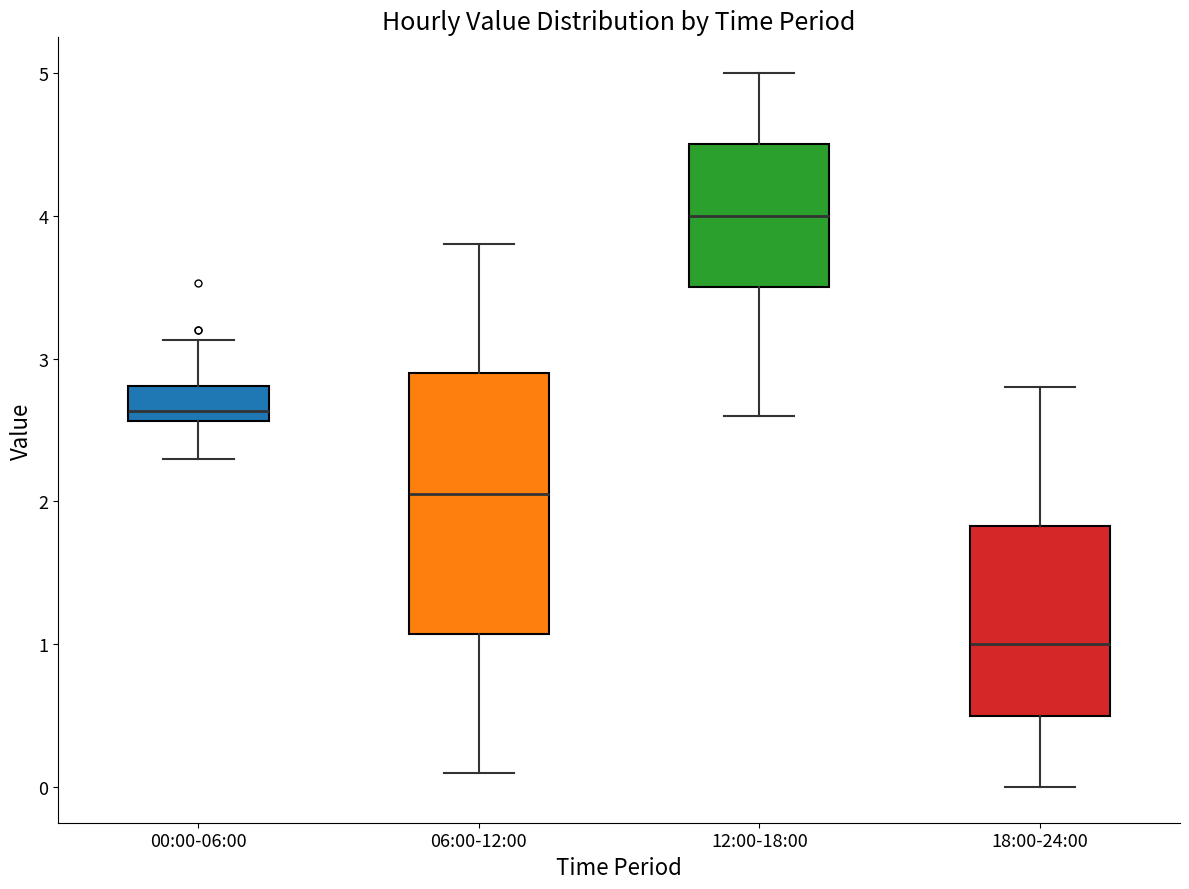

Reading left to right, transcribe this box plot: for each box, give where its median line is, the range the box spans, and where its two whiskers end, as read against the y-axis. The values are not printed on the chart, so give them approximately, as read against the axis.

00:00-06:00: median 2.6 (just above the box's lower edge), box 2.6 to 2.8, whiskers 2.3 to 3.1
06:00-12:00: median 2.1, box 1.1 to 2.9, whiskers 0.1 to 3.8
12:00-18:00: median 4.0, box 3.5 to 4.5, whiskers 2.6 to 5.0
18:00-24:00: median 1.0, box 0.5 to 1.8, whiskers 0.0 to 2.8